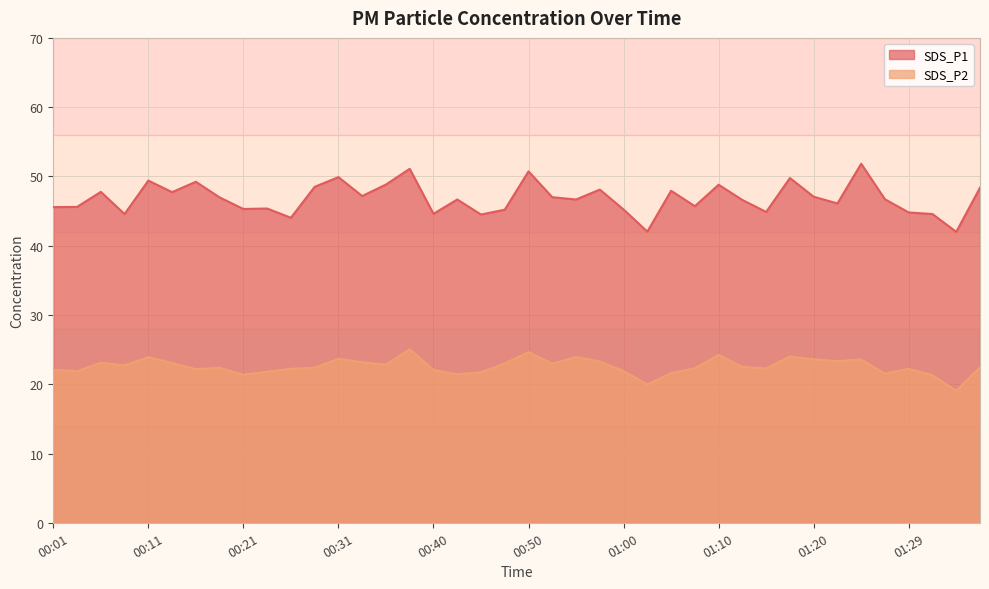

What is the average value of the SDS_P1 series?

46.8